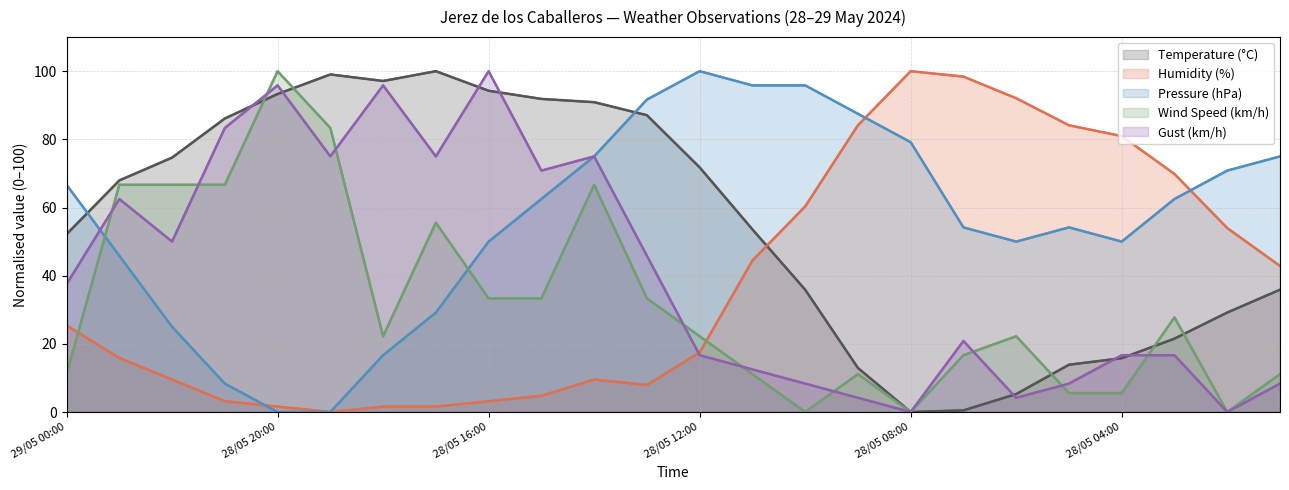

What is the difference between the highest and lowest values at 29/05 00:00?

55.6